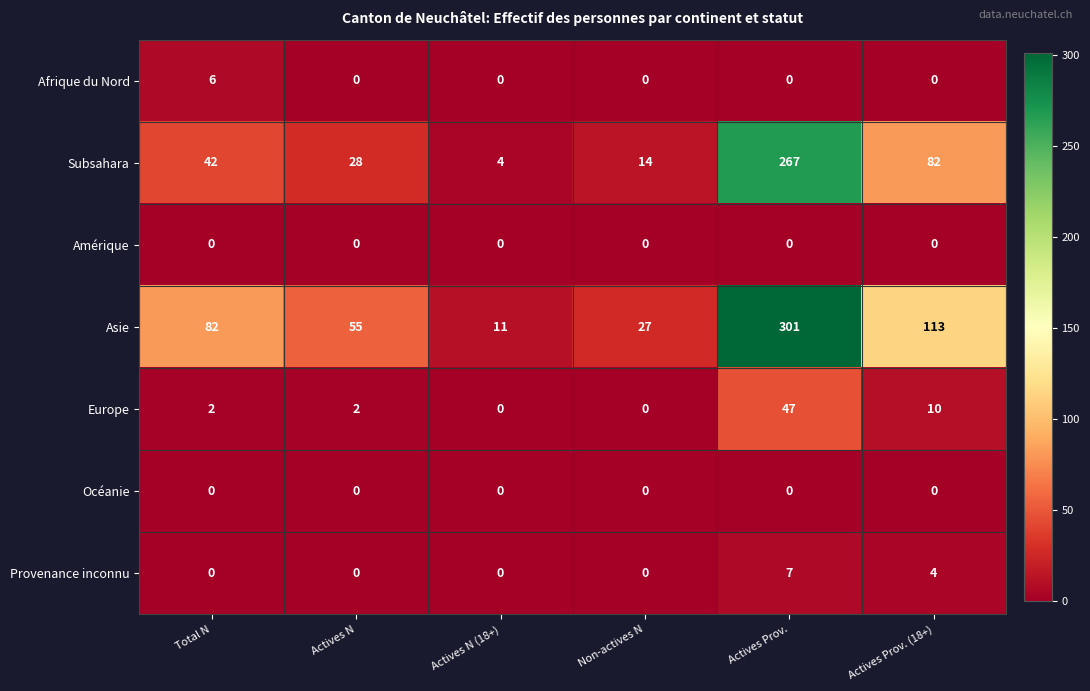

Which series has the widest spread of values?

Asie